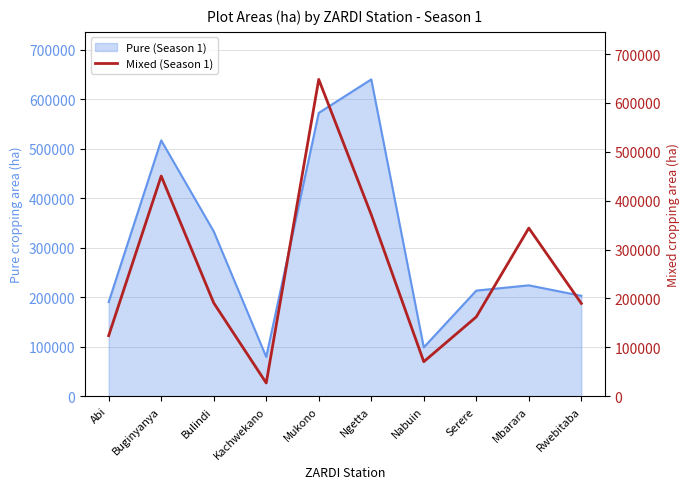

At which label does Pure (Season 1) reach its peak?

Ngetta